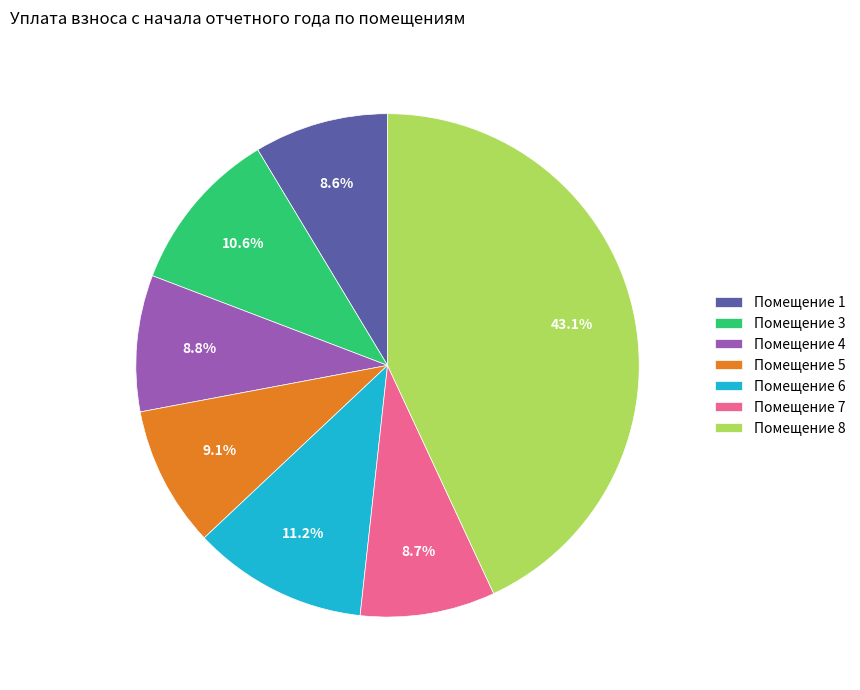

Combined, what portion of the pie is Помещение 3 and Помещение 1?

19.2%